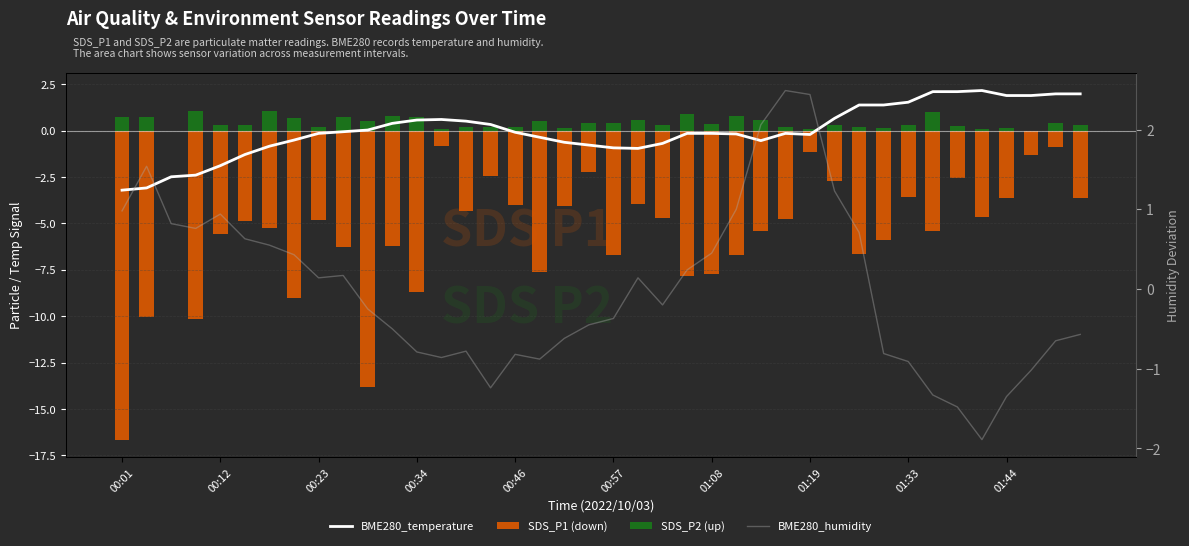

How many positive values does the BME280_temperature series have?

17